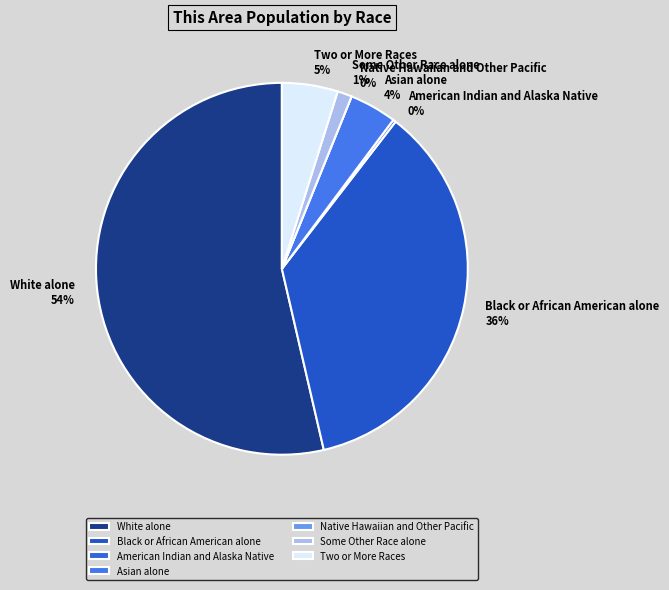

To the nearest percent, what is the combined percentage of Asian alone and White alone?

58%